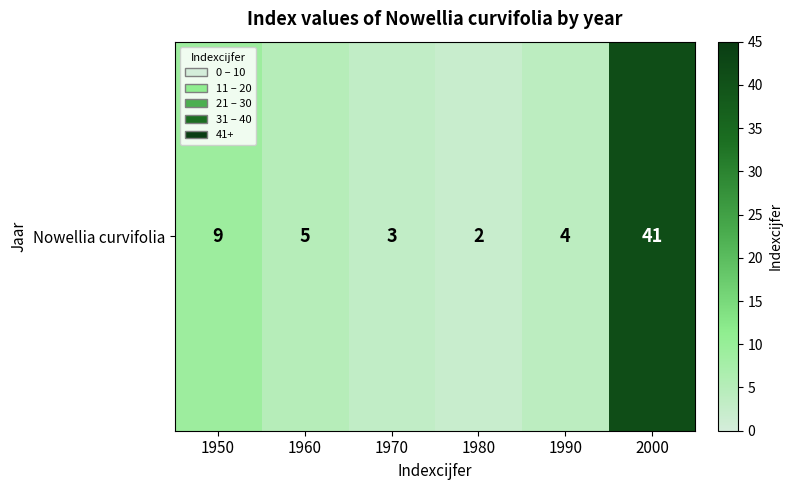

Reading left to right, transcribe all the data shown in this chart.

1950=9	1960=5	1970=3	1980=2	1990=4	2000=41